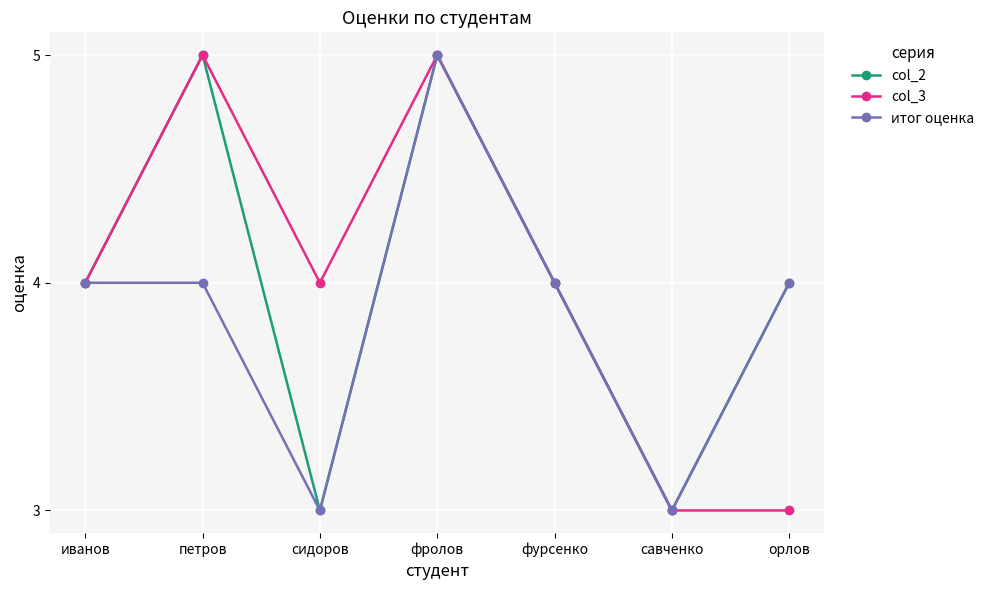

How many data points does each series have?

7